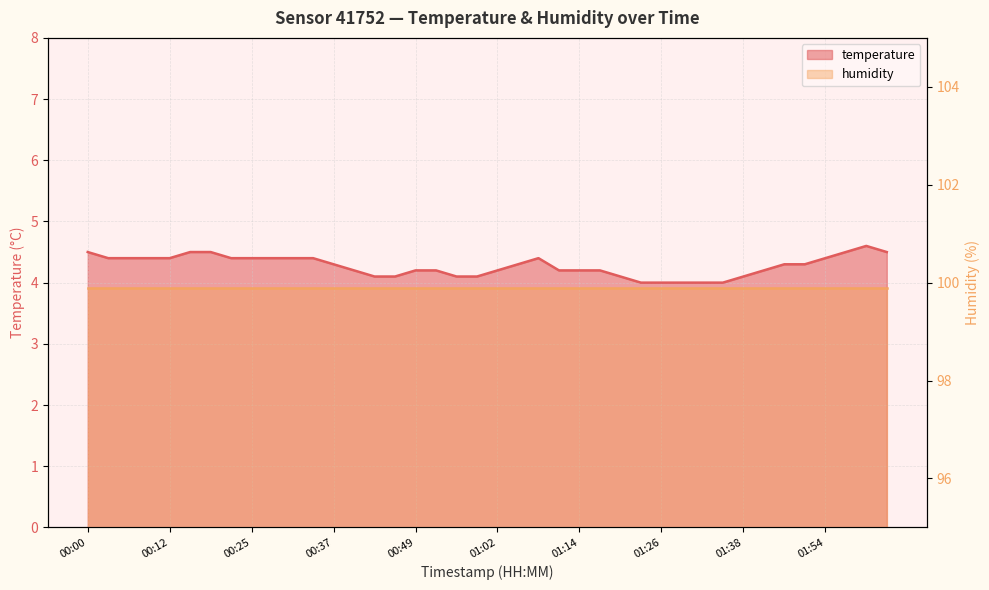

What is the label of the 19th point from the left?

00:55